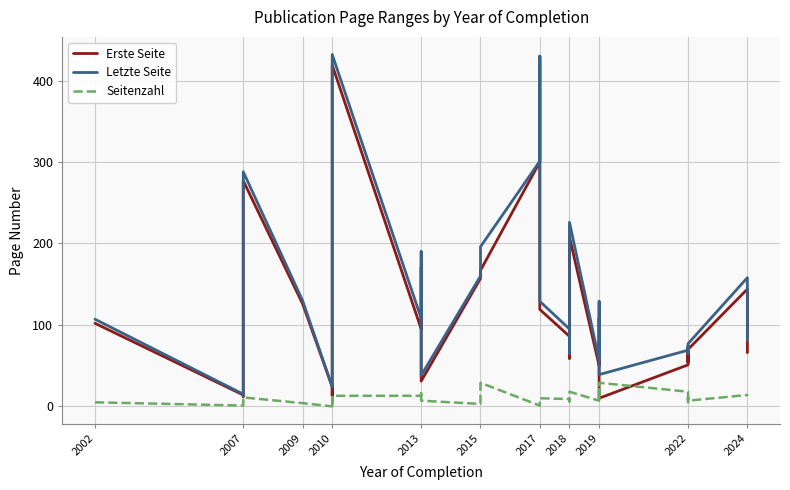

Which series ends up on top after the final intersection of Seitenzahl and Erste Seite?

Erste Seite